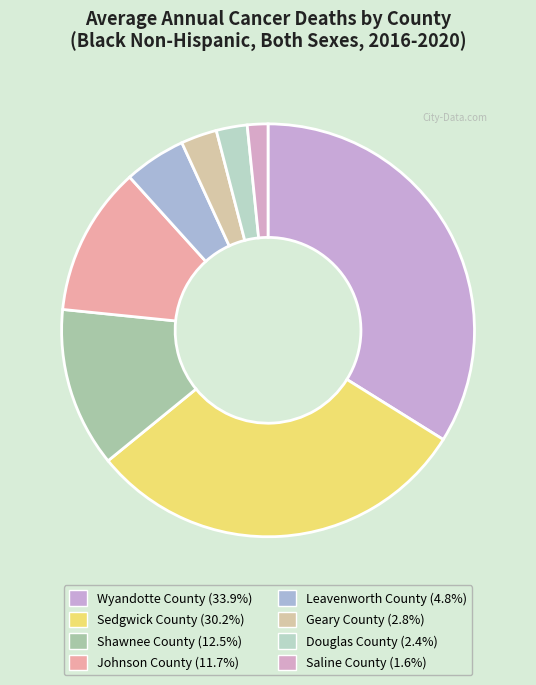

To the nearest percent, what is the difference between the Shawnee County and Douglas County slice percentages?

10%